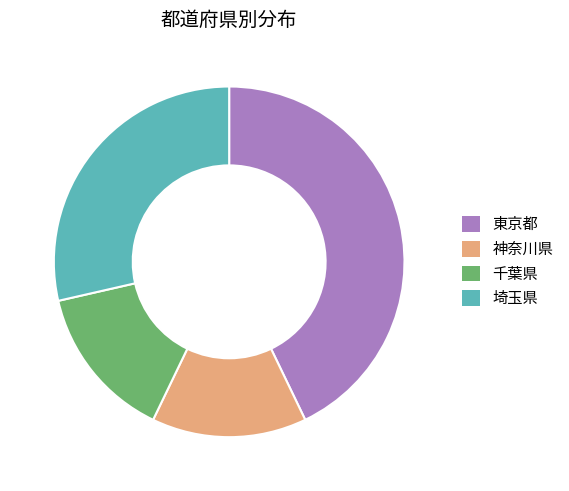

How many slices are in this pie chart?

4